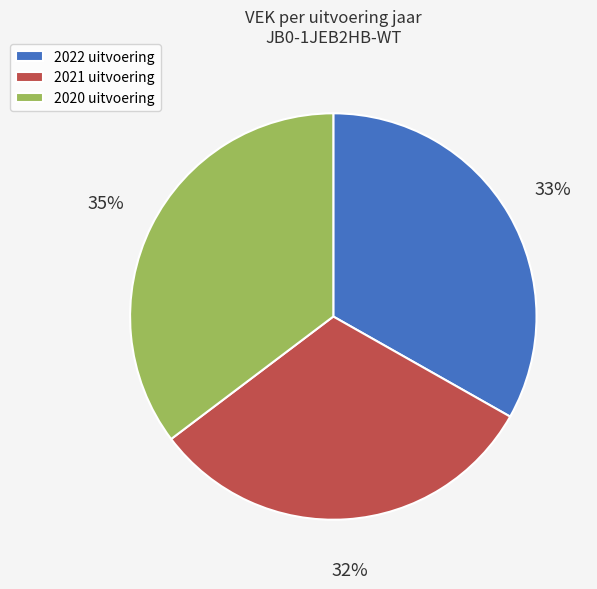

To the nearest percent, what percentage of the pie is 2020 uitvoering?

35%